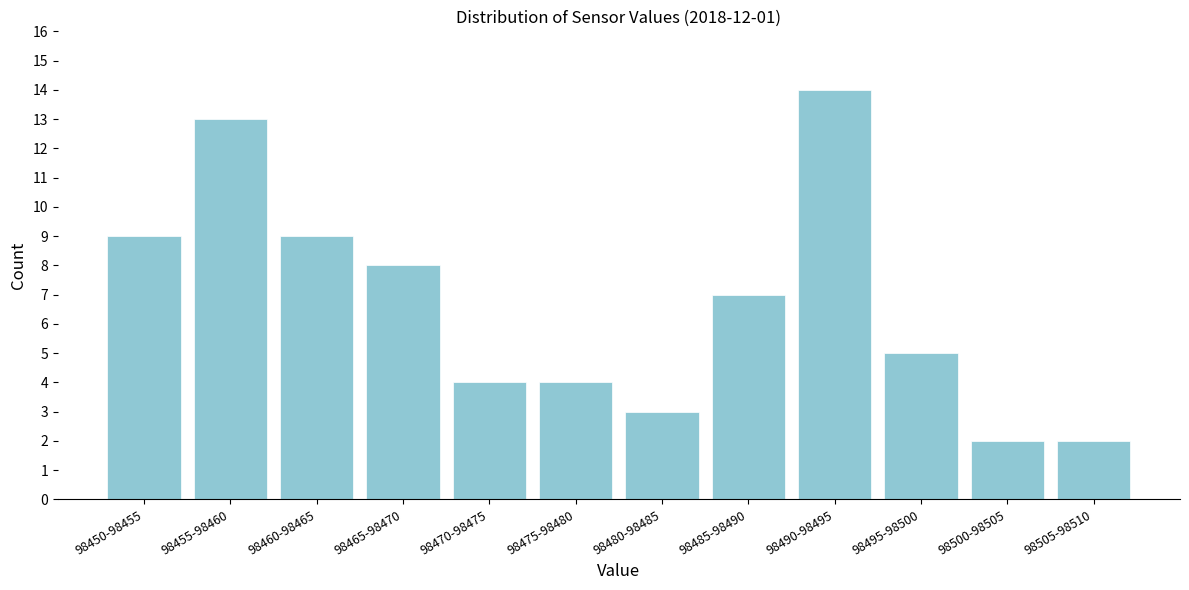

Reading right to left, transcribe all the data shown in this chart.

2	2	5	14	7	3	4	4	8	9	13	9